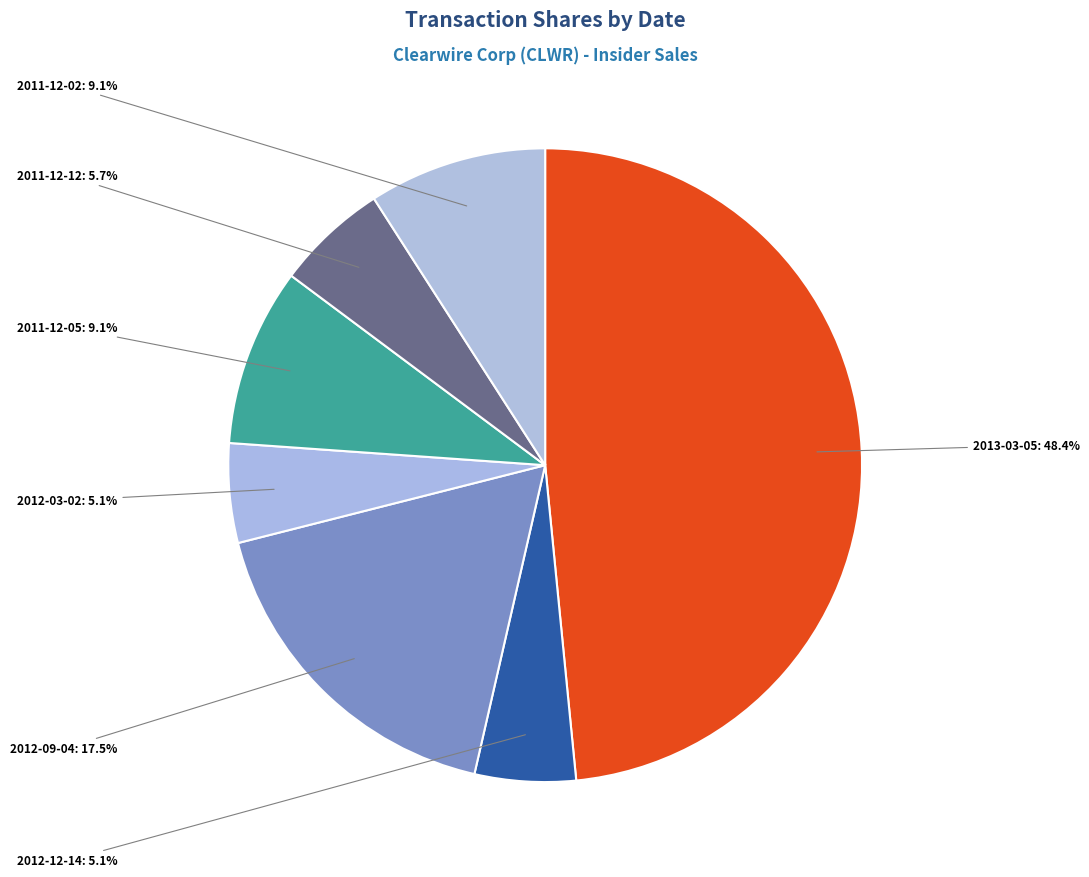

How many slices are in this pie chart?

7